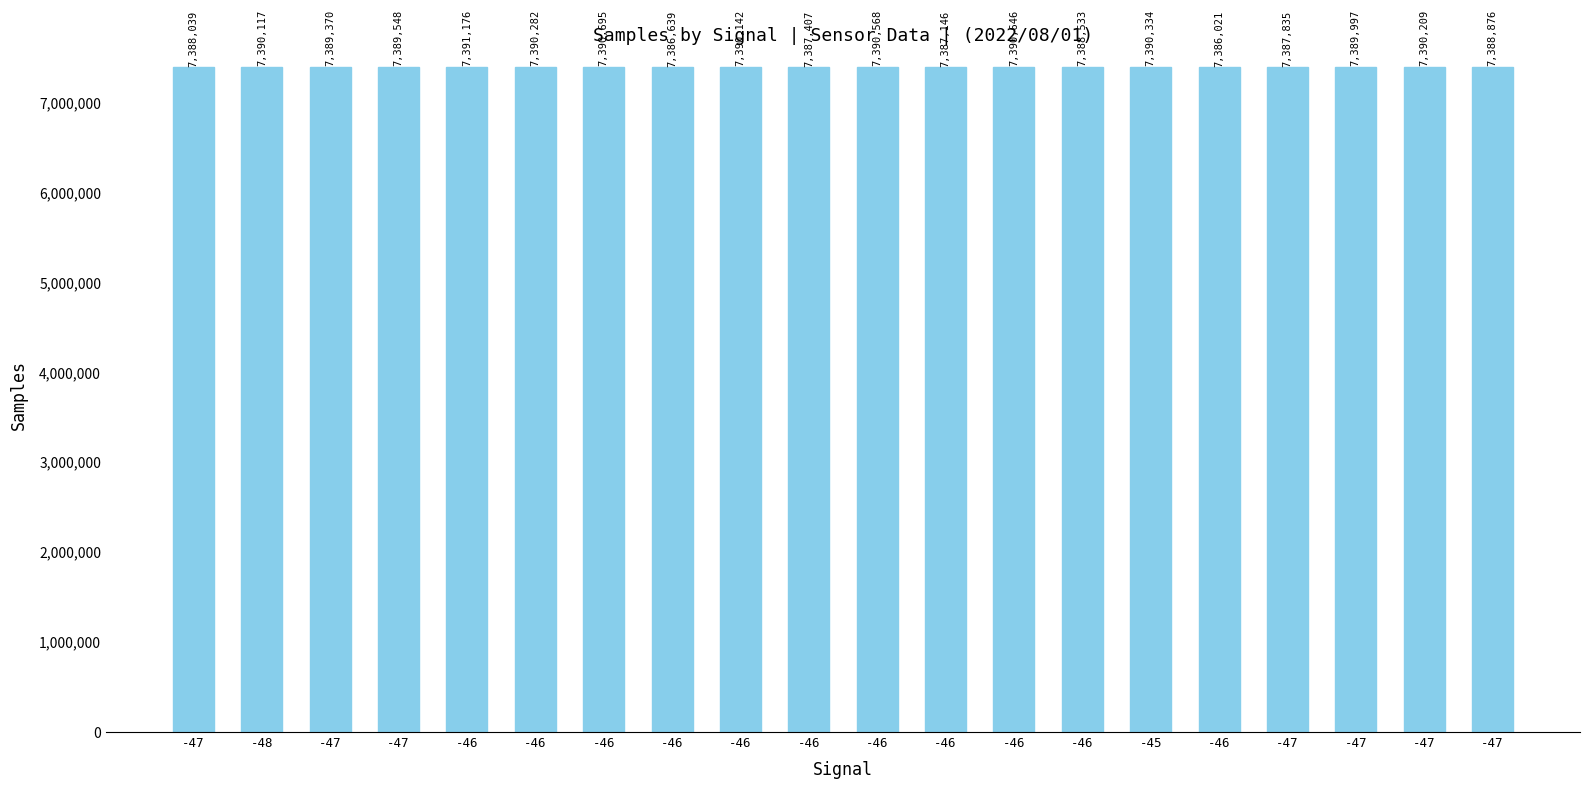

What is the label of the 1st bar from the left?

-47